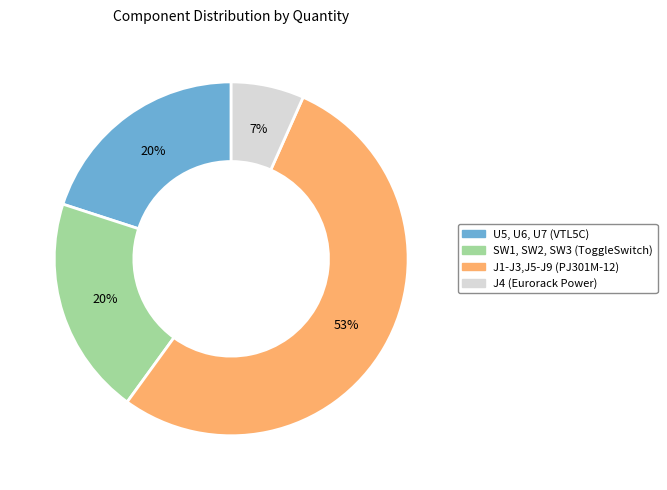

Does U5, U6, U7 (VTL5C) represent more than half of the total?

No